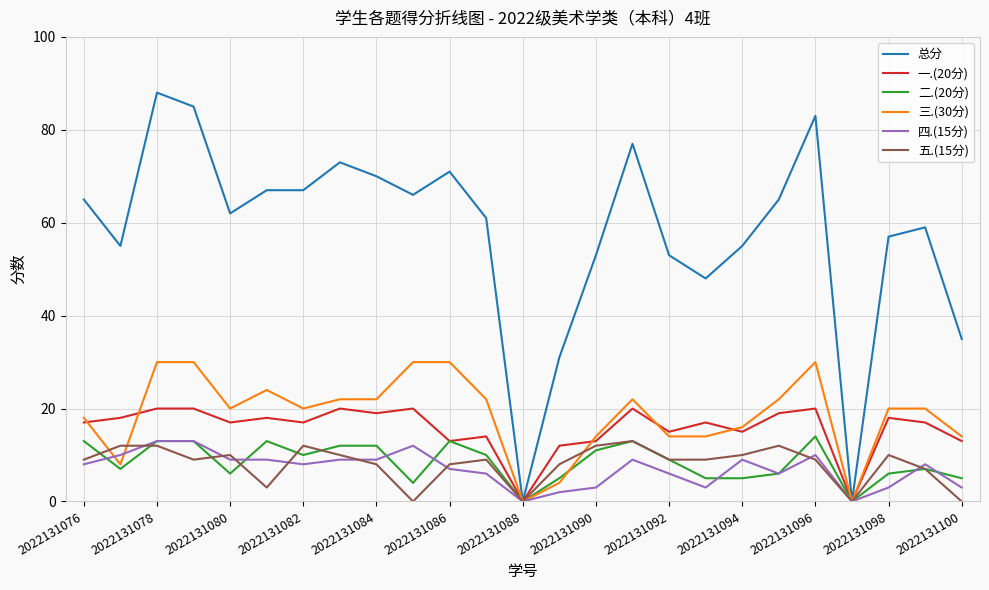

What is the average value of the 总分 series?

58